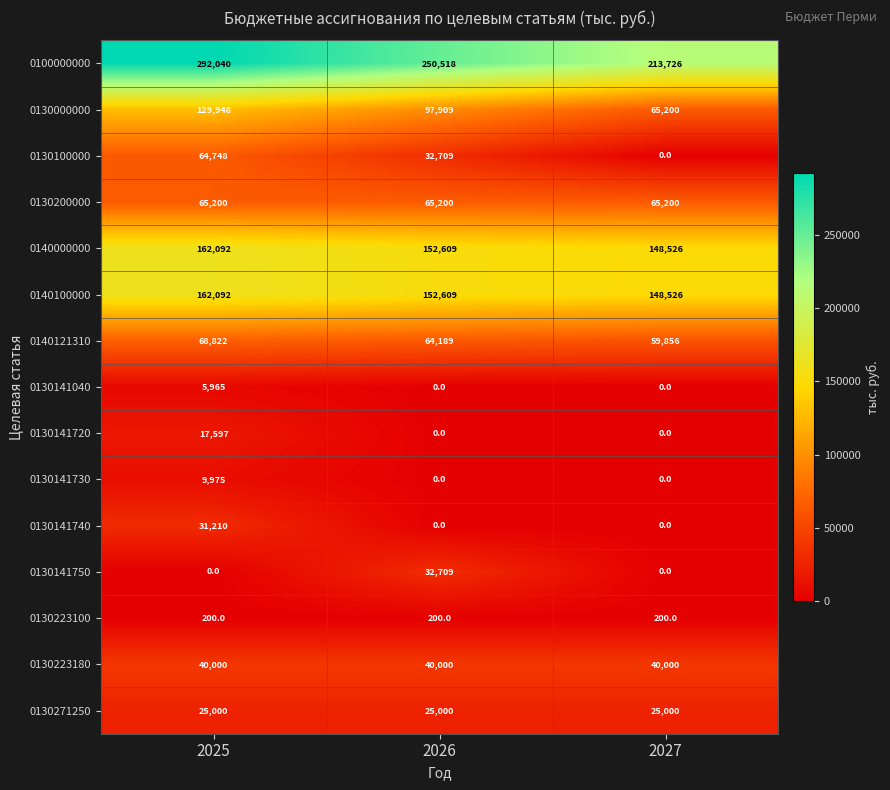

The value of 0130141740 at 2025 is 15115. True or false?

False